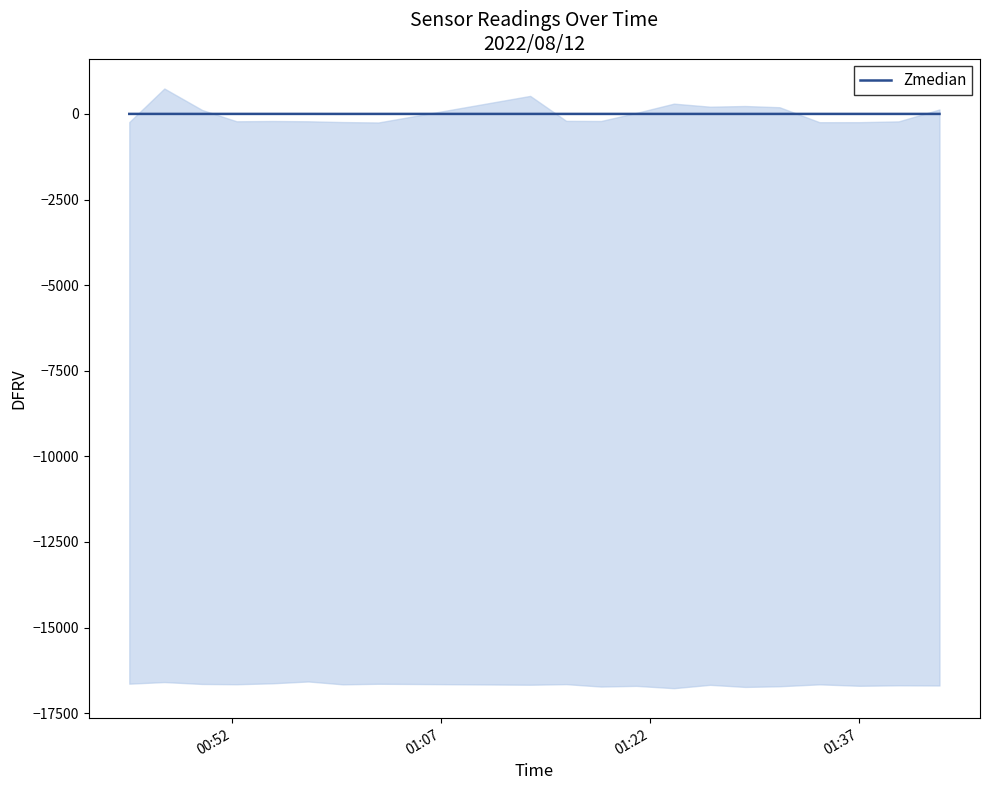

What is the smallest value displayed?

-0.3